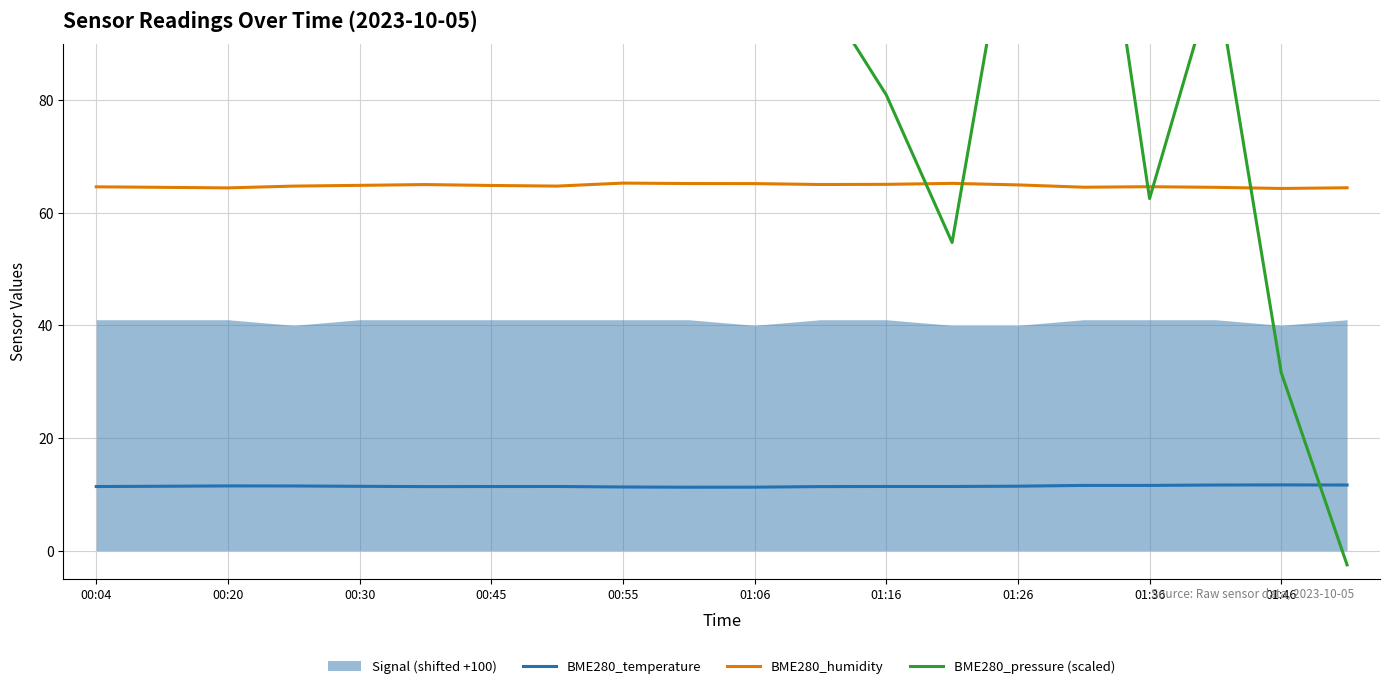

What is the minimum value for BME280_humidity?

64.3